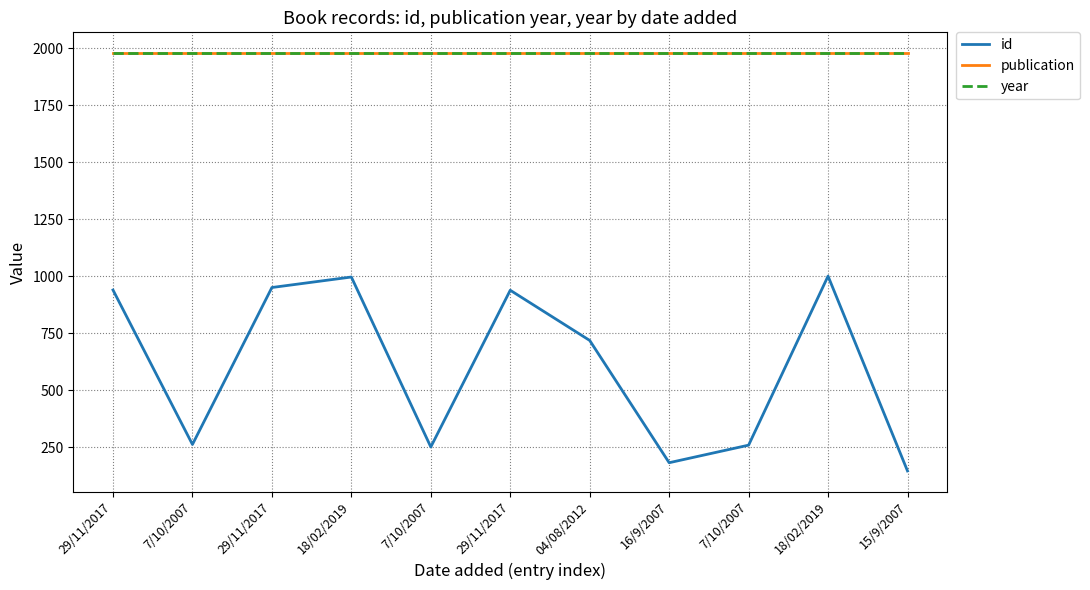

Does the chart display data point markers on the line(s)?

No